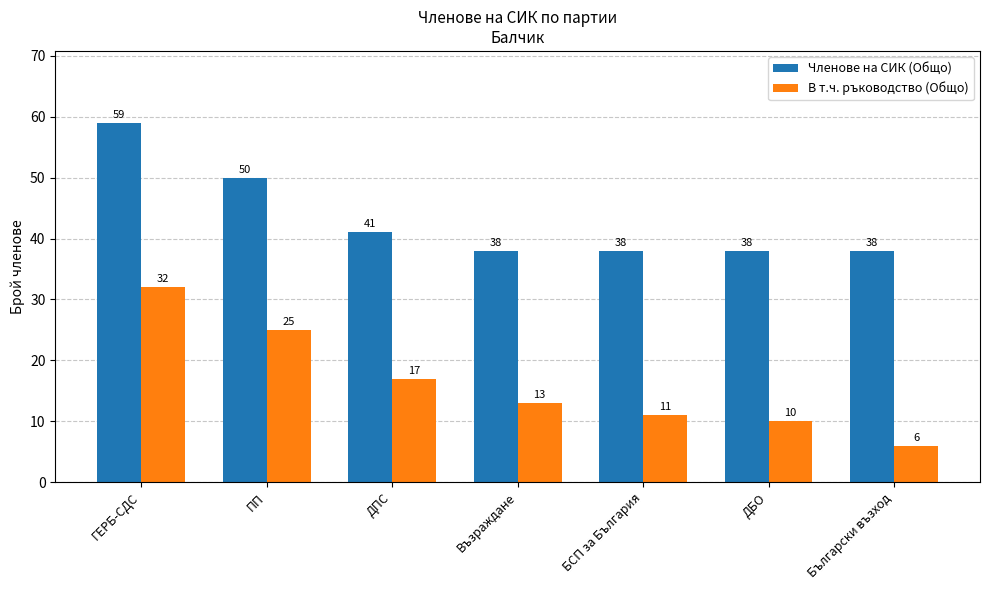

What is the sum of all Членове на СИК (Общо) values?

302